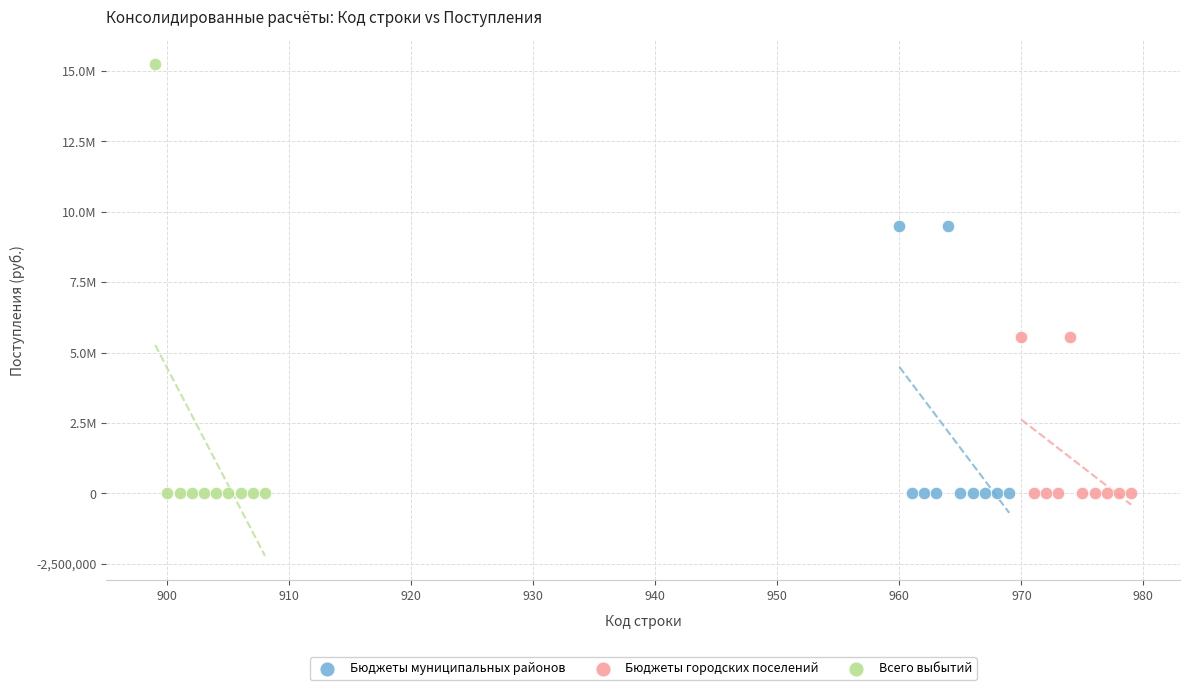

Which series contains the highest Y value?

Всего выбытий